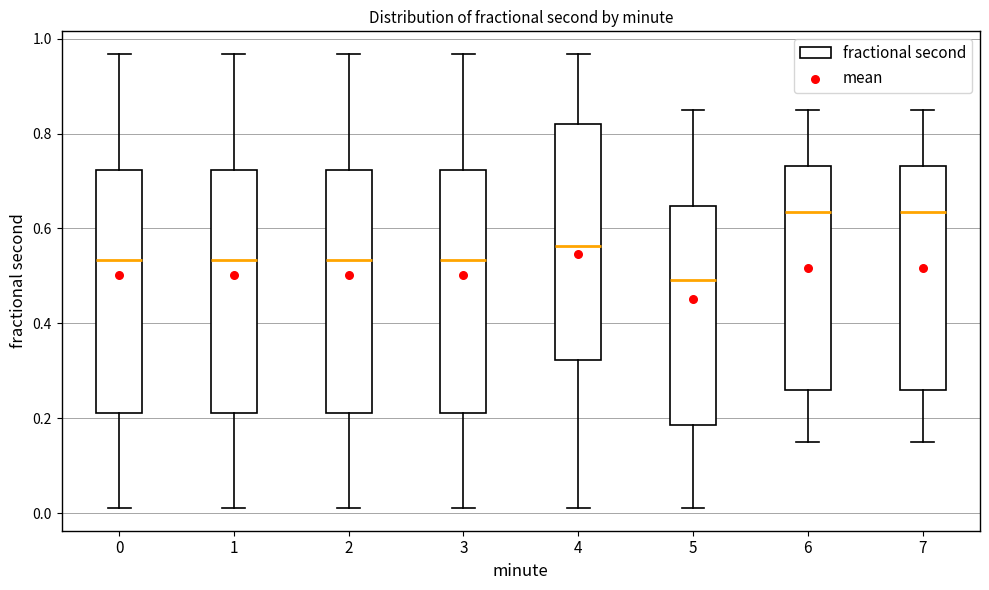

Reading left to right, read every box against the y-axis: the position of its median line, the range the box covers, and the ends of its whiskers. The values are not printed on the chart, so give them approximately, as read against the axis.

0: median 0.54, box 0.22 to 0.72, whiskers 0.02 to 0.96
1: median 0.54, box 0.22 to 0.72, whiskers 0.02 to 0.96
2: median 0.54, box 0.22 to 0.72, whiskers 0.02 to 0.96
3: median 0.54, box 0.22 to 0.72, whiskers 0.02 to 0.96
4: median 0.56, box 0.32 to 0.82, whiskers 0.02 to 0.96
5: median 0.50, box 0.18 to 0.64, whiskers 0.02 to 0.84
6: median 0.64, box 0.26 to 0.74, whiskers 0.16 to 0.84
7: median 0.64, box 0.26 to 0.74, whiskers 0.16 to 0.84